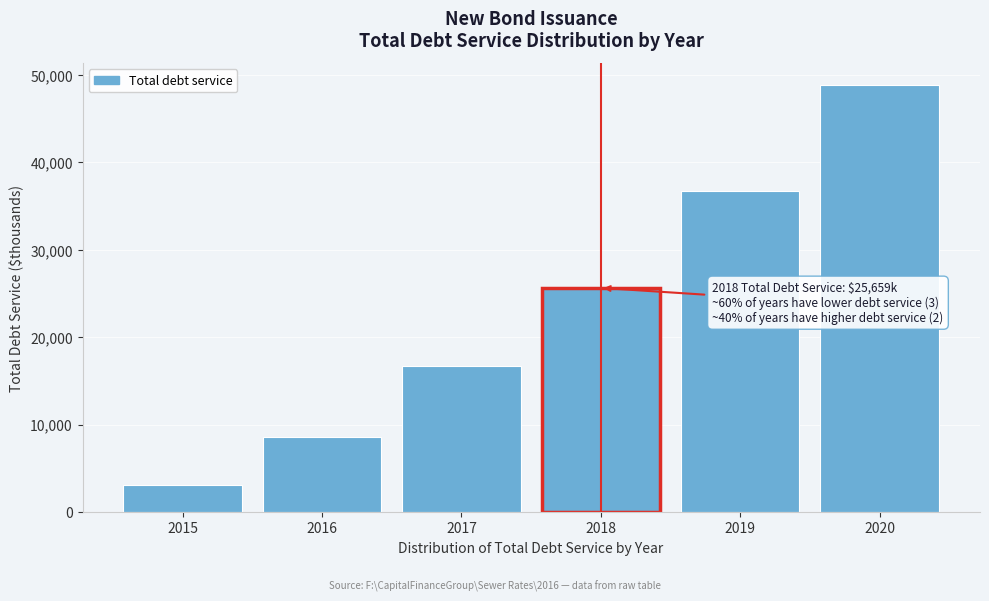

Reading left to right, transcribe all the data shown in this chart.

3069.6	8618.6	16757.0	25659.5	36764.1	48915.3